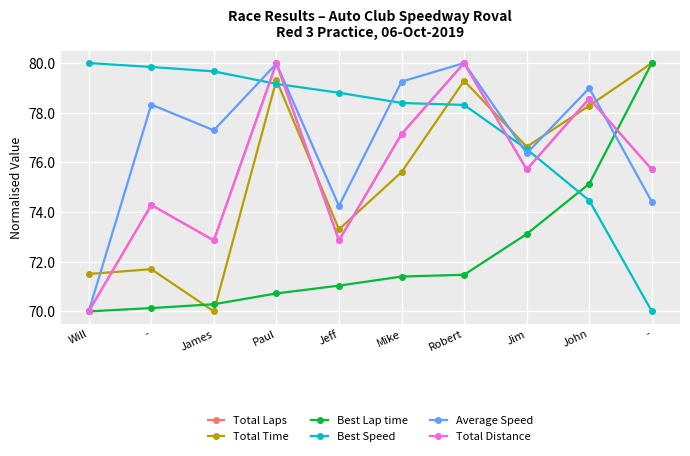

How many lines are shown in the chart?

6